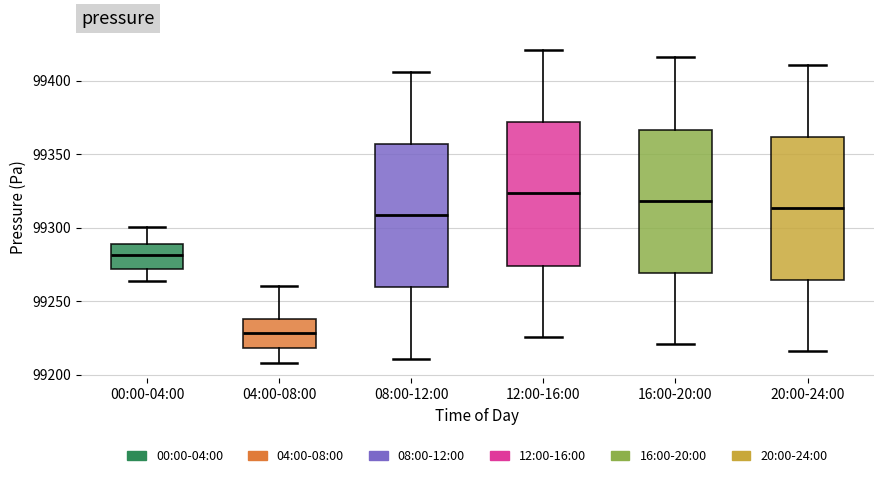

Reading left to right, transcribe this box plot: for each box, give where its median line is, the range the box spans, and where its two whiskers end, as read against the y-axis. The values are not printed on the chart, so give them approximately, as read against the axis.

00:00-04:00: median 99280, box 99270 to 99290, whiskers 99265 to 99300
04:00-08:00: median 99230, box 99220 to 99240, whiskers 99210 to 99260
08:00-12:00: median 99310, box 99260 to 99355, whiskers 99210 to 99405
12:00-16:00: median 99325, box 99275 to 99370, whiskers 99225 to 99420
16:00-20:00: median 99320, box 99270 to 99365, whiskers 99220 to 99415
20:00-24:00: median 99315, box 99265 to 99360, whiskers 99215 to 99410